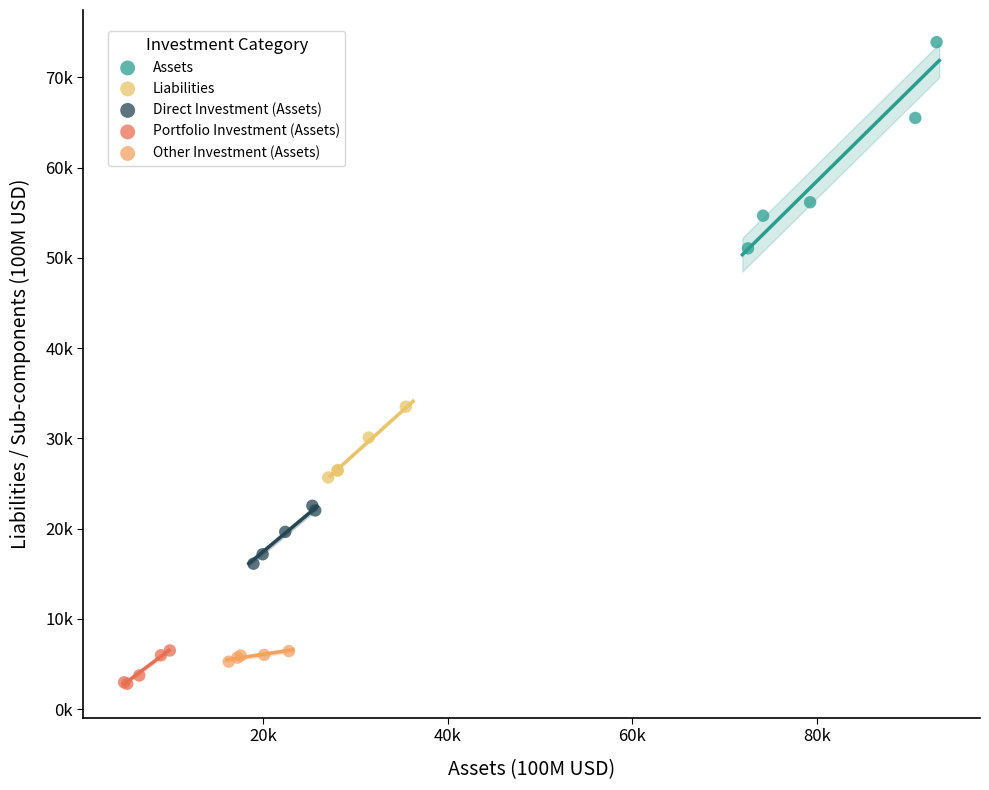

What are all the series names shown in the legend?

Assets, Liabilities, Direct Investment (Assets), Portfolio Investment (Assets), Other Investment (Assets)